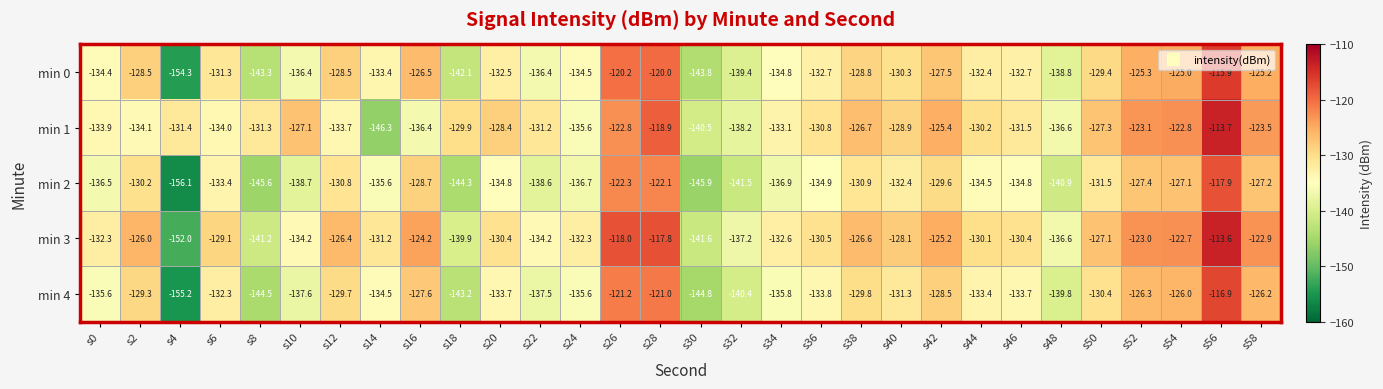

What is the minimum value shown in the chart?

-156.1